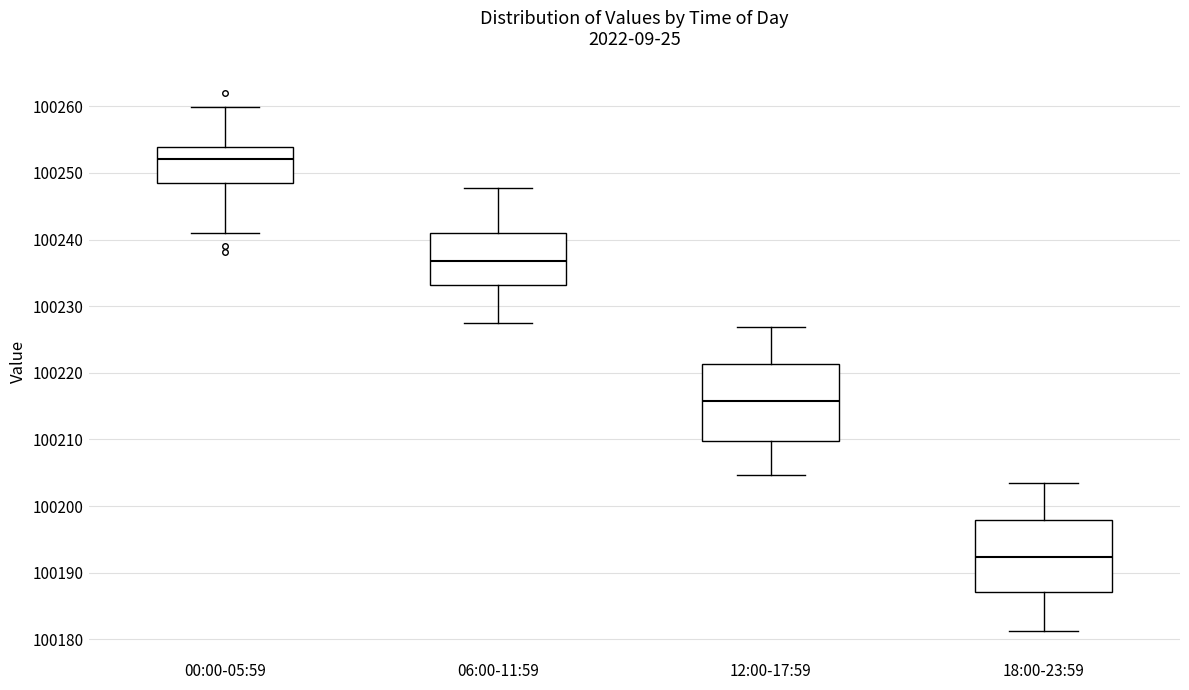

Where is the upper edge of the box for 12:00-17:59 on the y-axis? The values are not printed on the chart, so give them approximately, as read against the axis.

100221